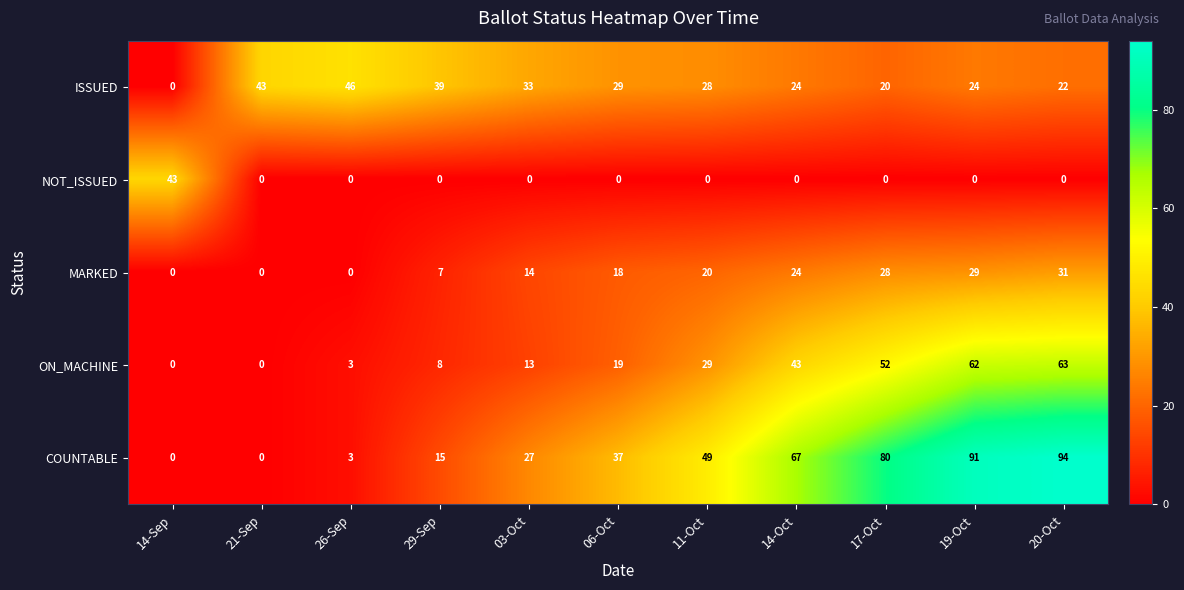

At which label does ISSUED first exceed 28?

21-Sep